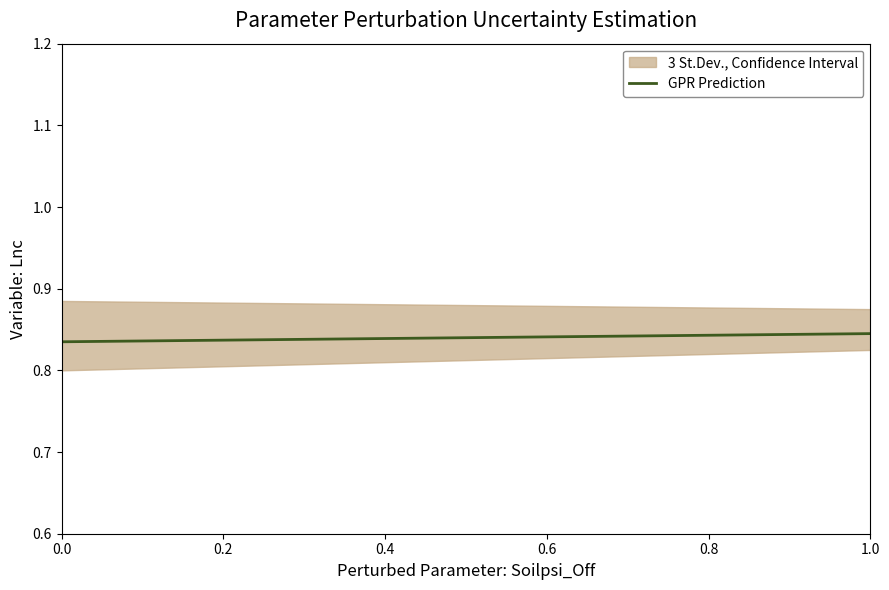

What is the value of the 15th point from the left?

0.8